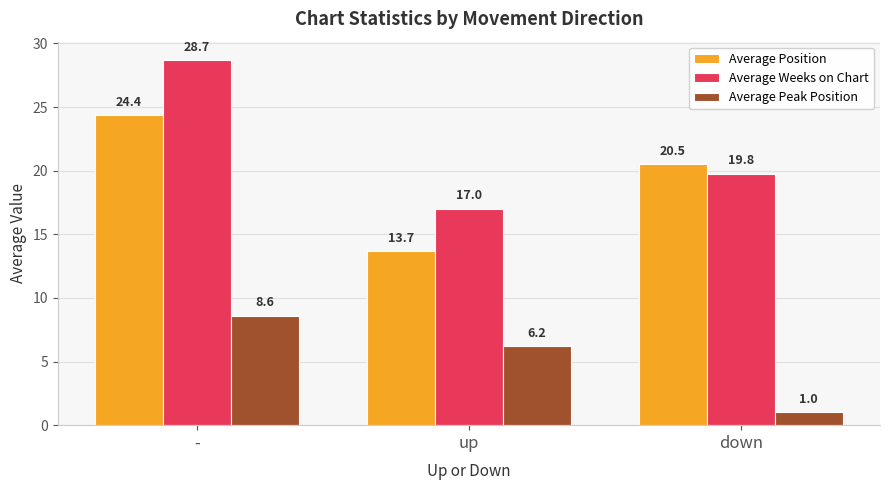

What is the difference between the maximum and minimum values in the Average Peak Position series?

7.6